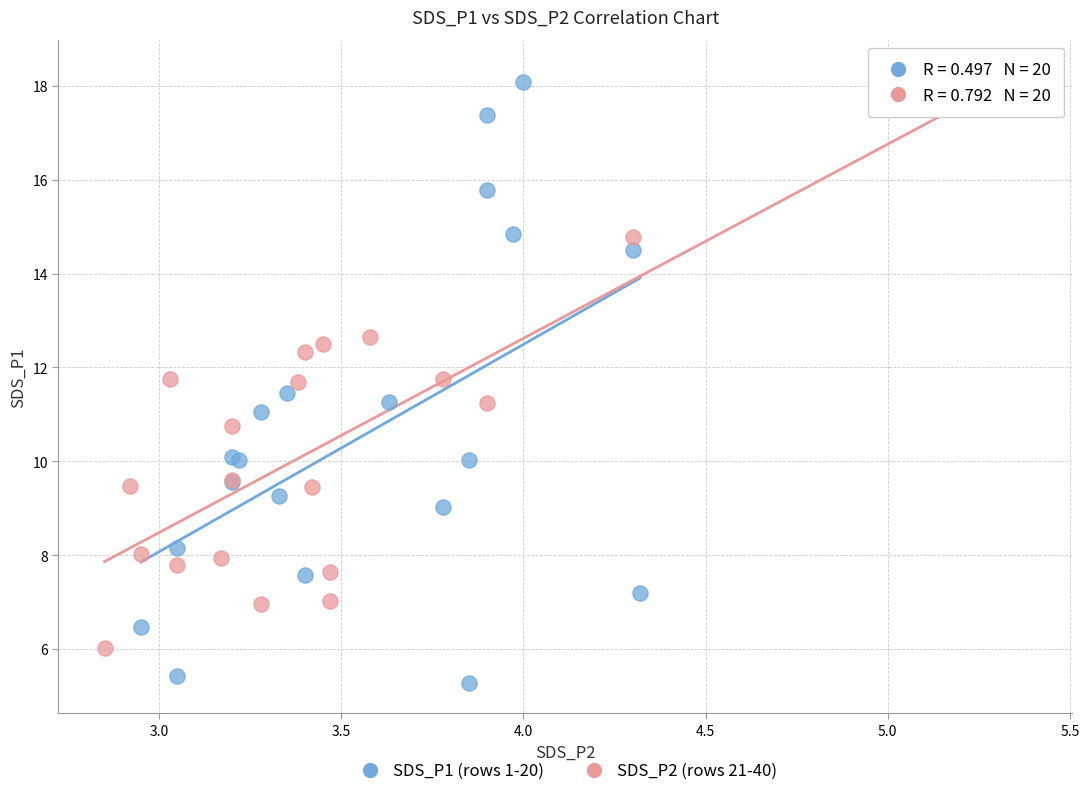

What are all the series names shown in the legend?

SDS_P1 (rows 1-20), SDS_P2 (rows 21-40)